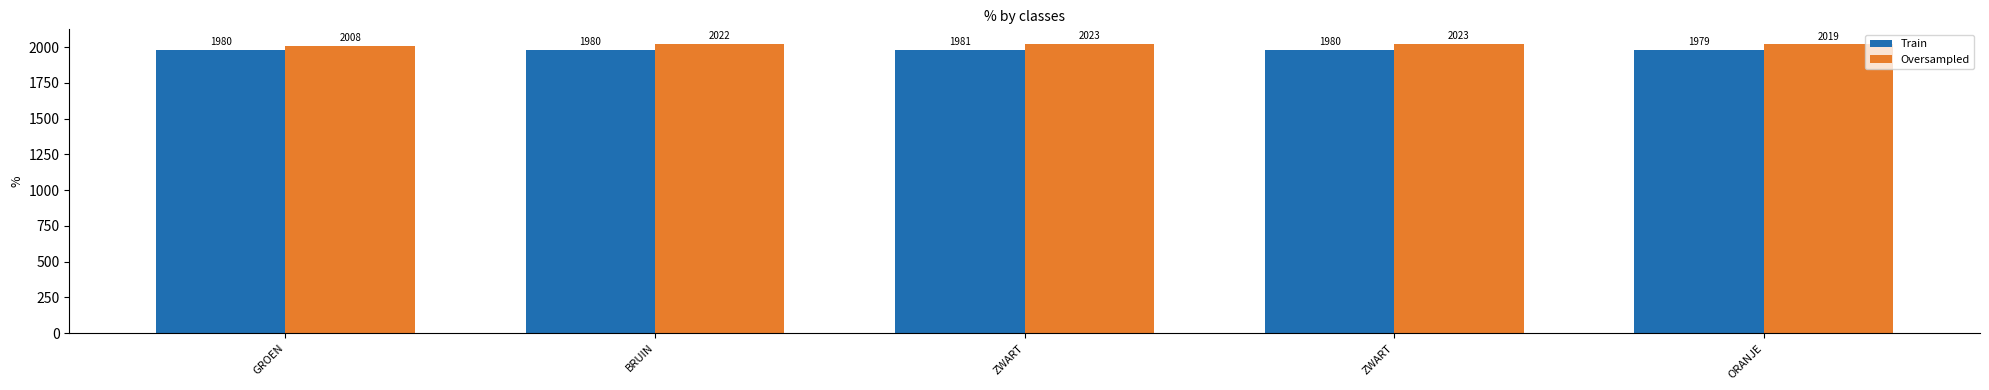

What are all the series names shown in the legend?

Train, Oversampled